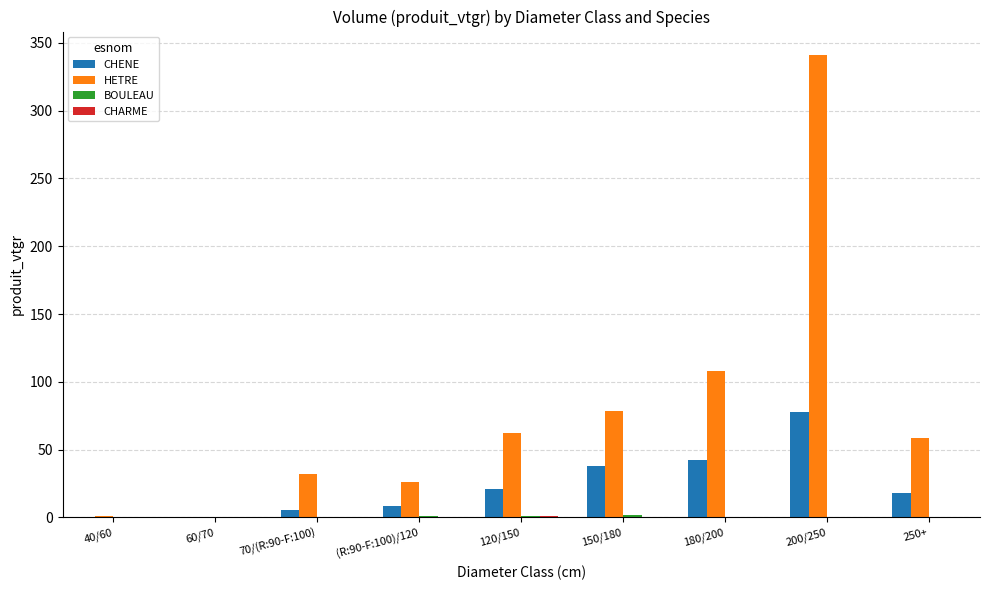

Which category has the highest value across all series?

200/250